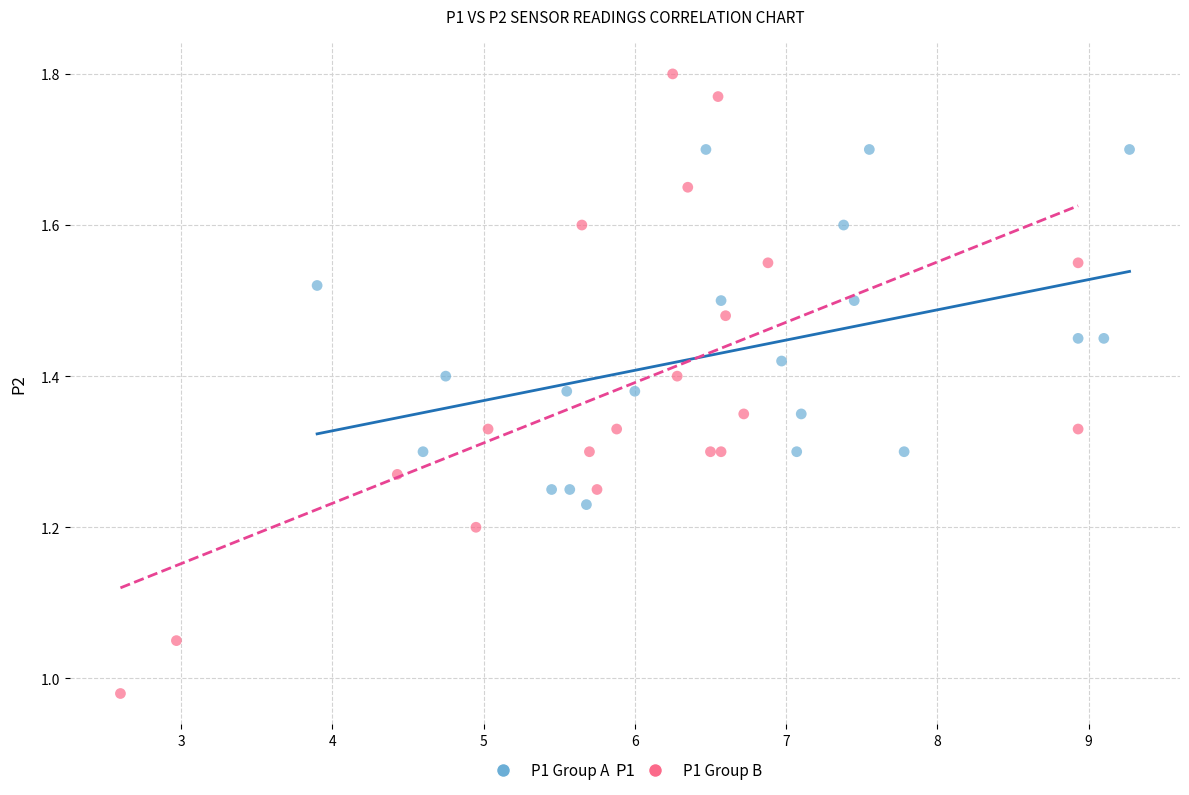

Which series reaches the maximum Y coordinate?

P1 Group B